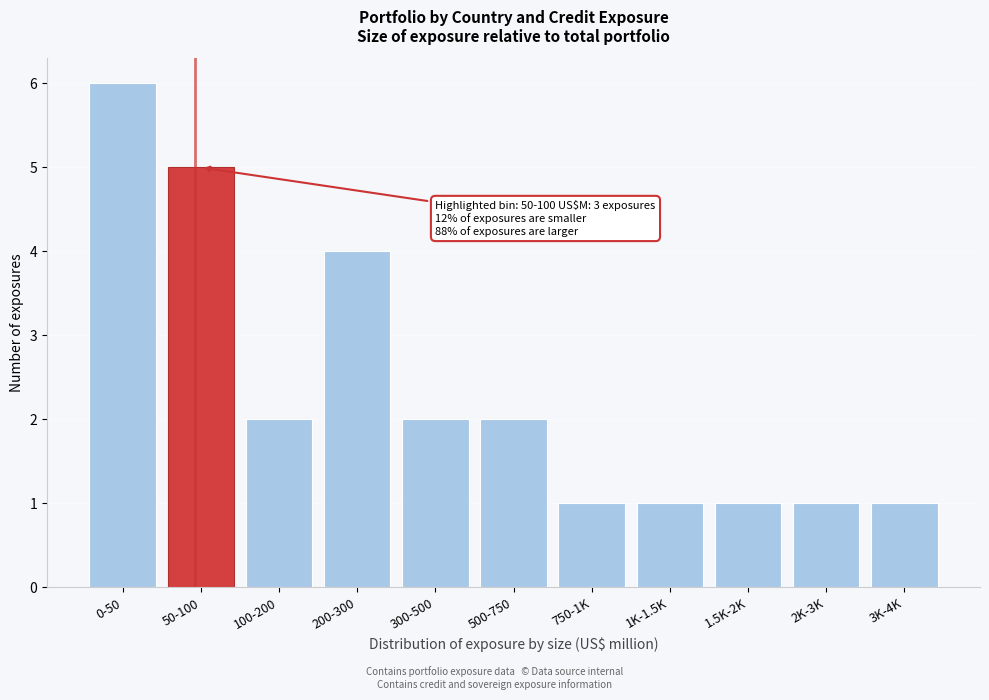

Reading left to right, list all the values displayed in this chart.

0-50=6	50-100=5	100-200=2	200-300=4	300-500=2	500-750=2	750-1K=1	1K-1.5K=1	1.5K-2K=1	2K-3K=1	3K-4K=1